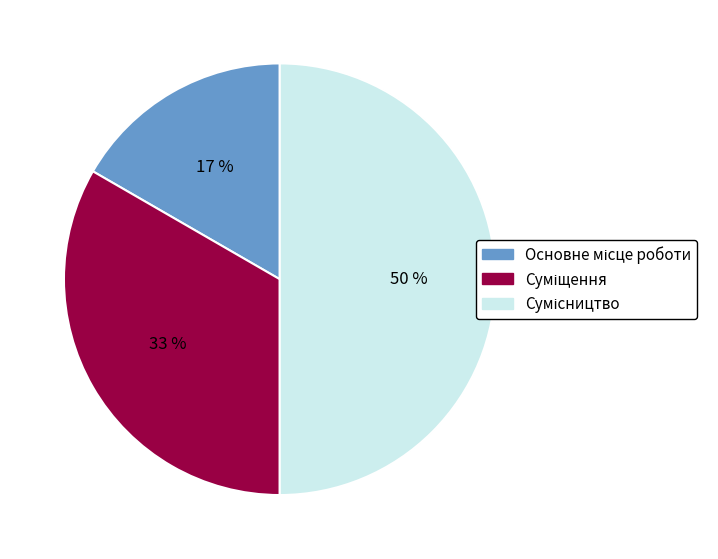

To the nearest percent, what is the difference between the largest and smallest slice percentages?

33%